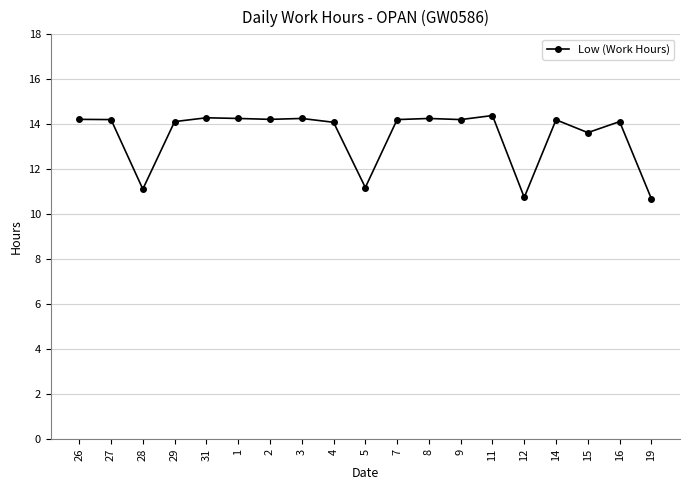

Which has a higher value, 12 or 27?

27